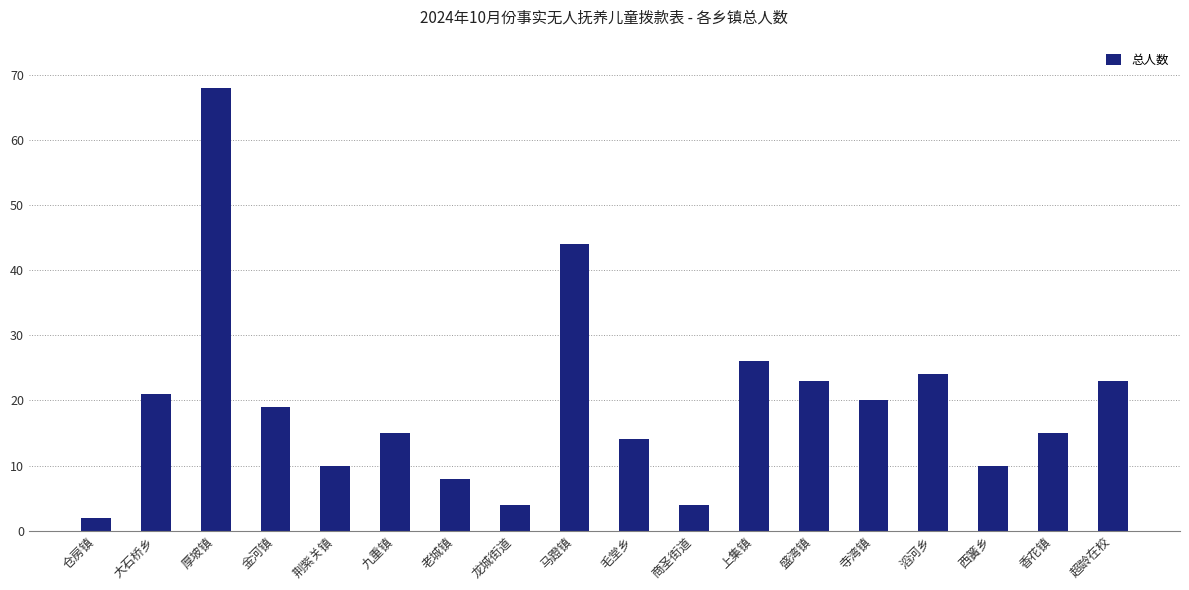

Are the bars horizontal?

No